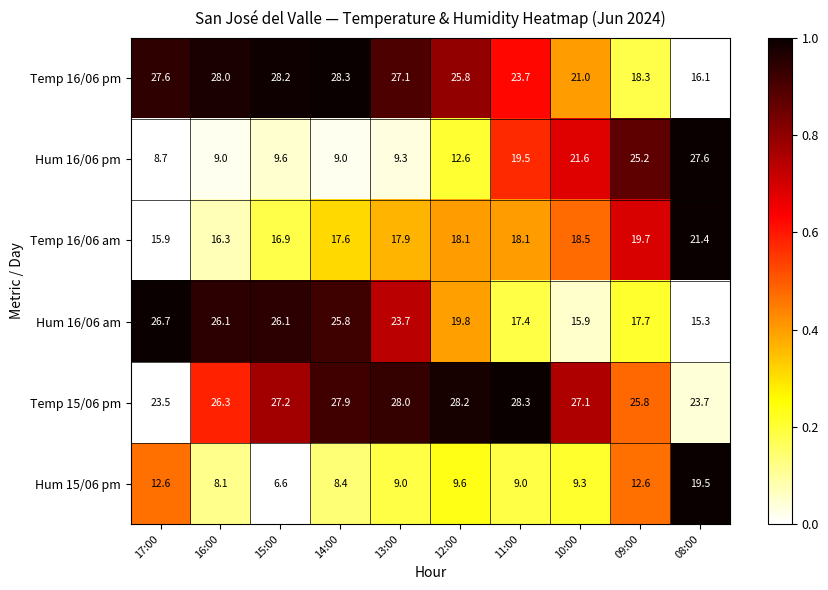

What is the sum of the Hum 15/06 pm values at 10:00 and 11:00?

18.3